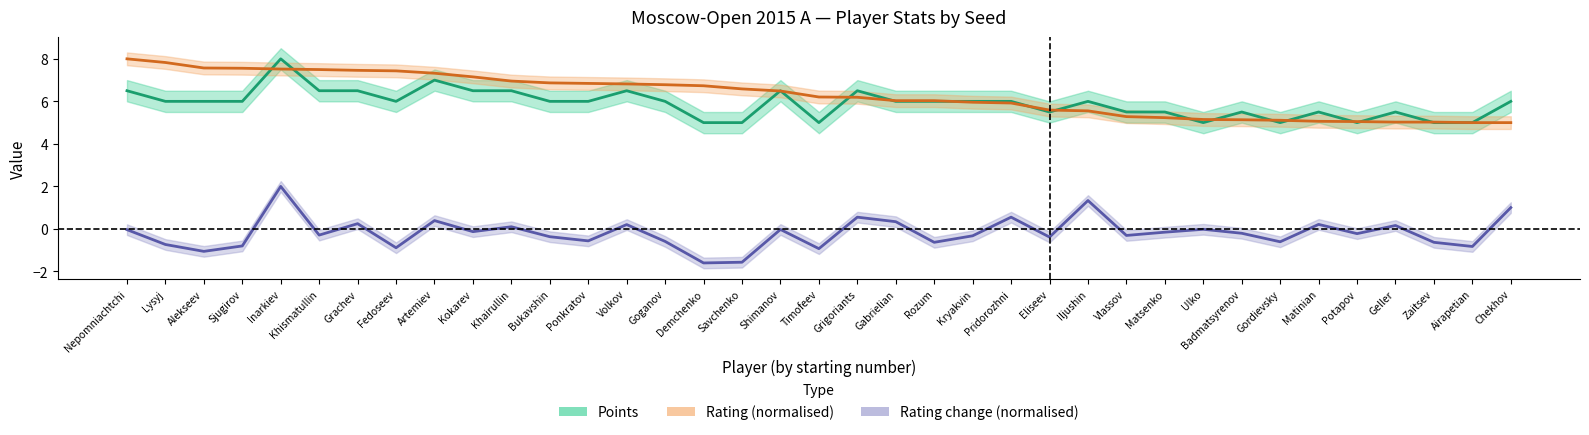

Which series has the widest spread of values?

Rating change (normalised)